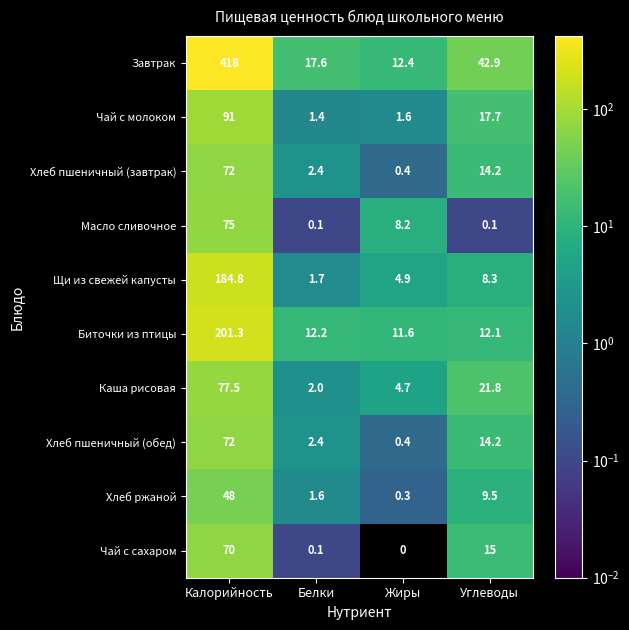

The value of Хлеб пшеничный (обед) at Белки is 2.4. True or false?

True